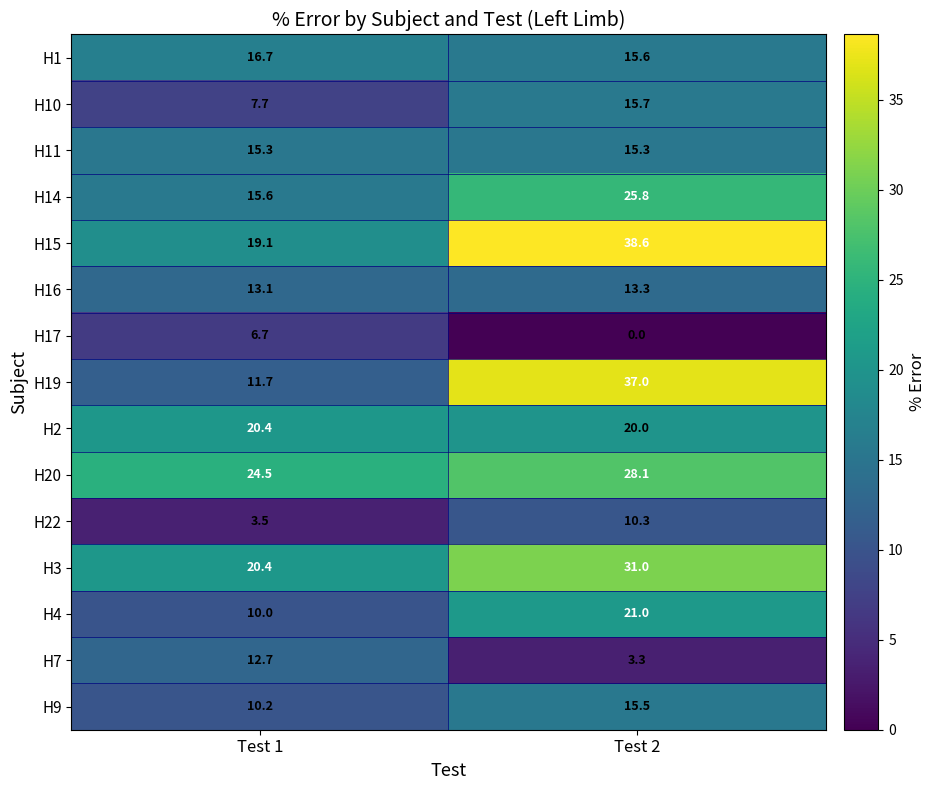

How many data points does each series have?

2